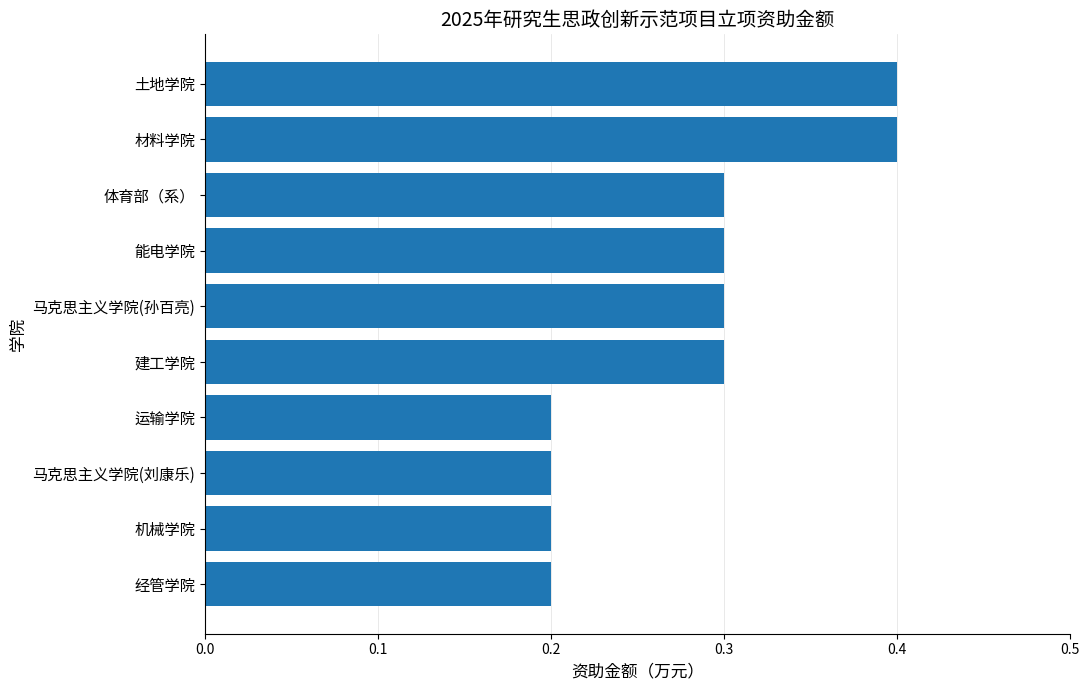

How many bars are there in total?

10